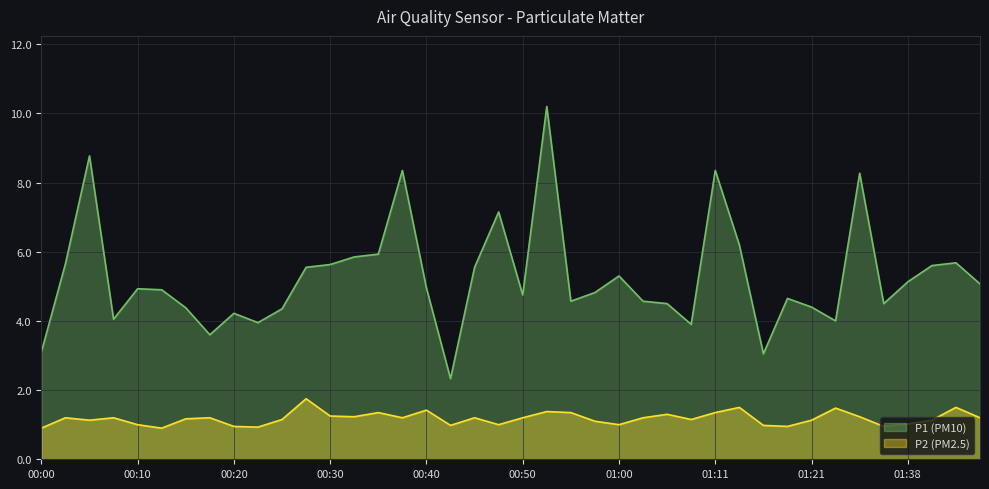

Where does the P2 series first go above 1?

00:03